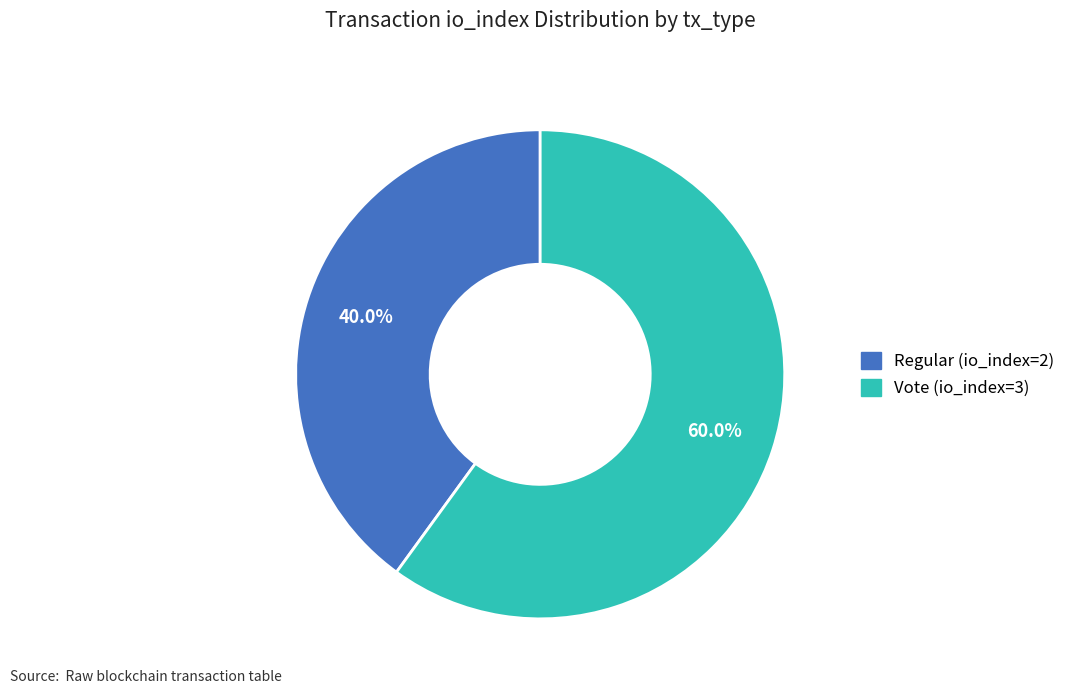

To the nearest percent, what portion does Regular (io_index=2) represent?

40%